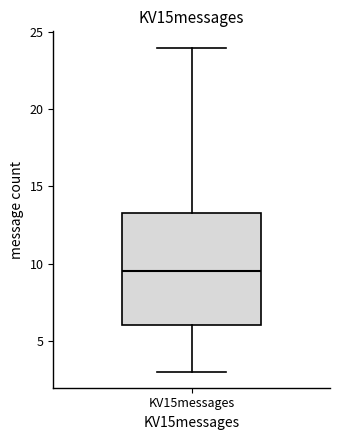

Read this box plot against the y-axis: the position of the median line, the range covered by the box, and the ends of both whiskers. The values are not printed on the chart, so give them approximately, as read against the axis.

median 9.5, box 6.0 to 13.5, whiskers 3.0 to 24.0